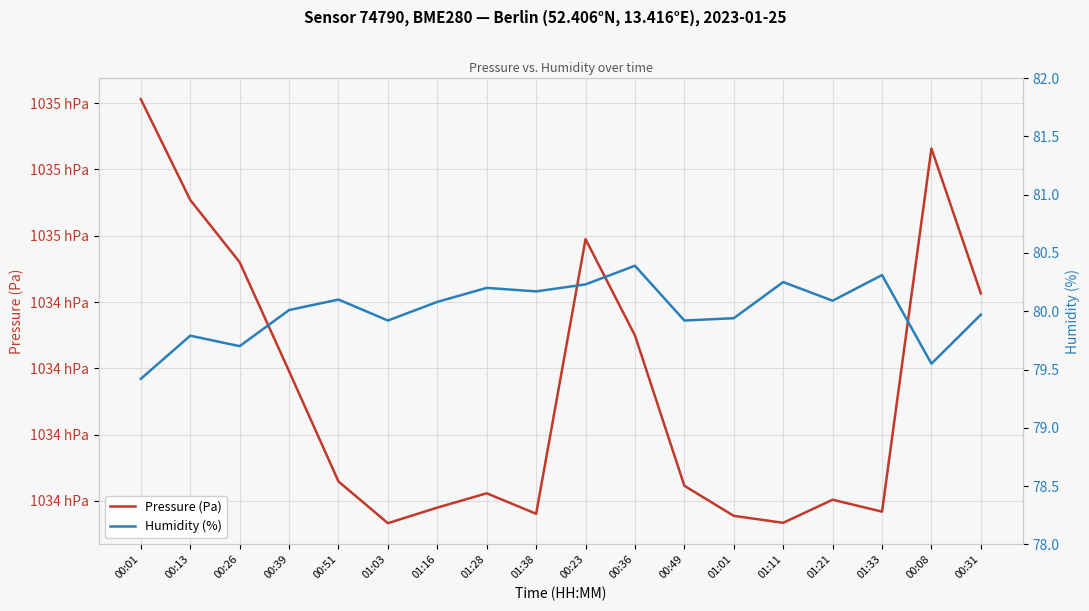

At 00:08, list the series in order from smallest to largest.

Humidity (%), Pressure (Pa)